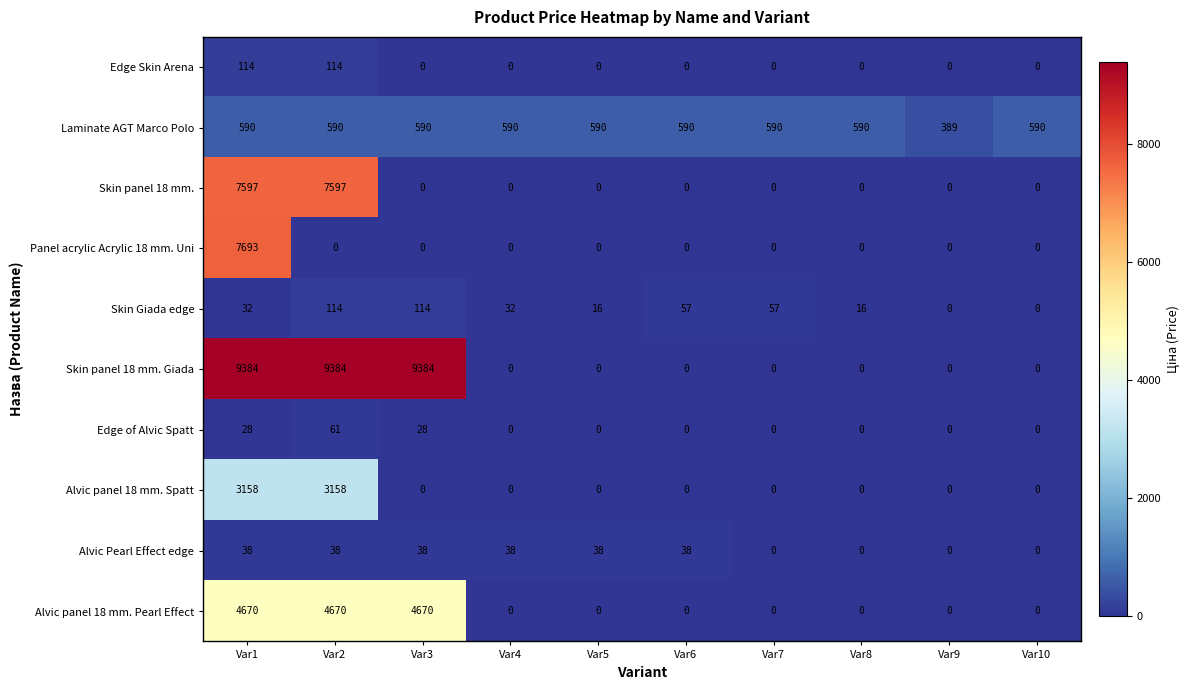

How many series are shown in this chart?

10